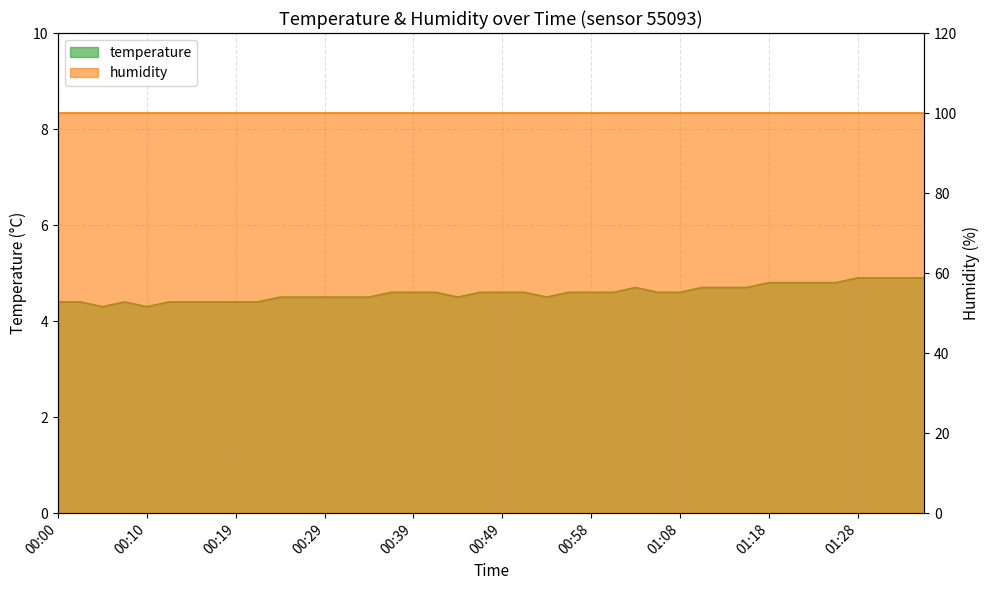

Count the number of categories in the chart.

40